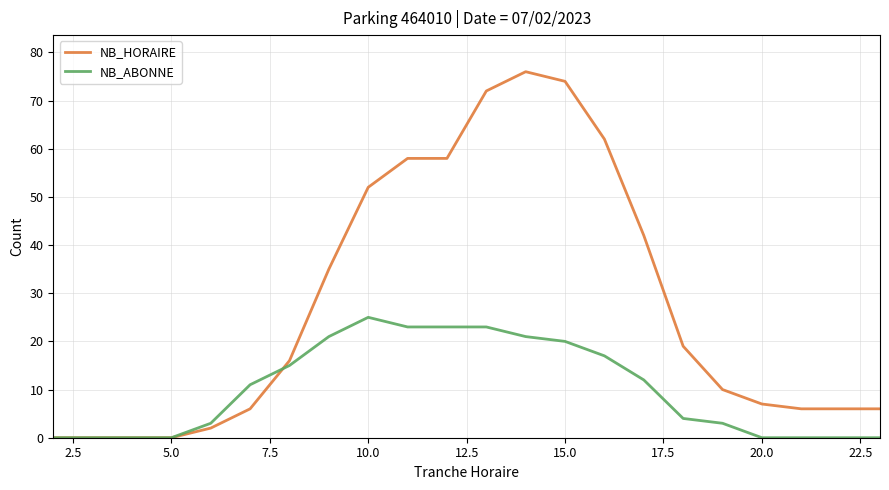

Which series has the largest total across all categories?

NB_HORAIRE